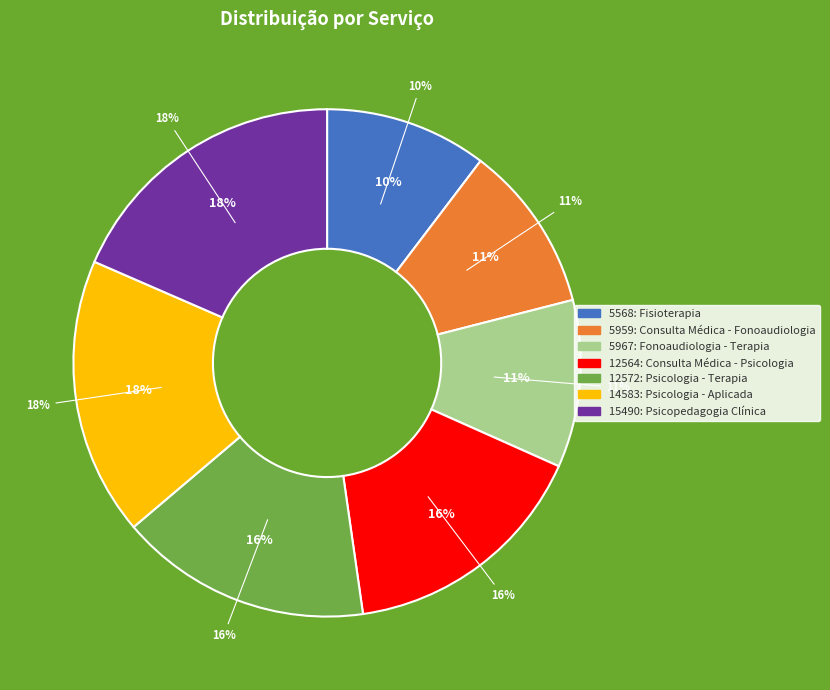

Is it true that 15490: Psicopedagogia Clínica is 18% of the pie?

True